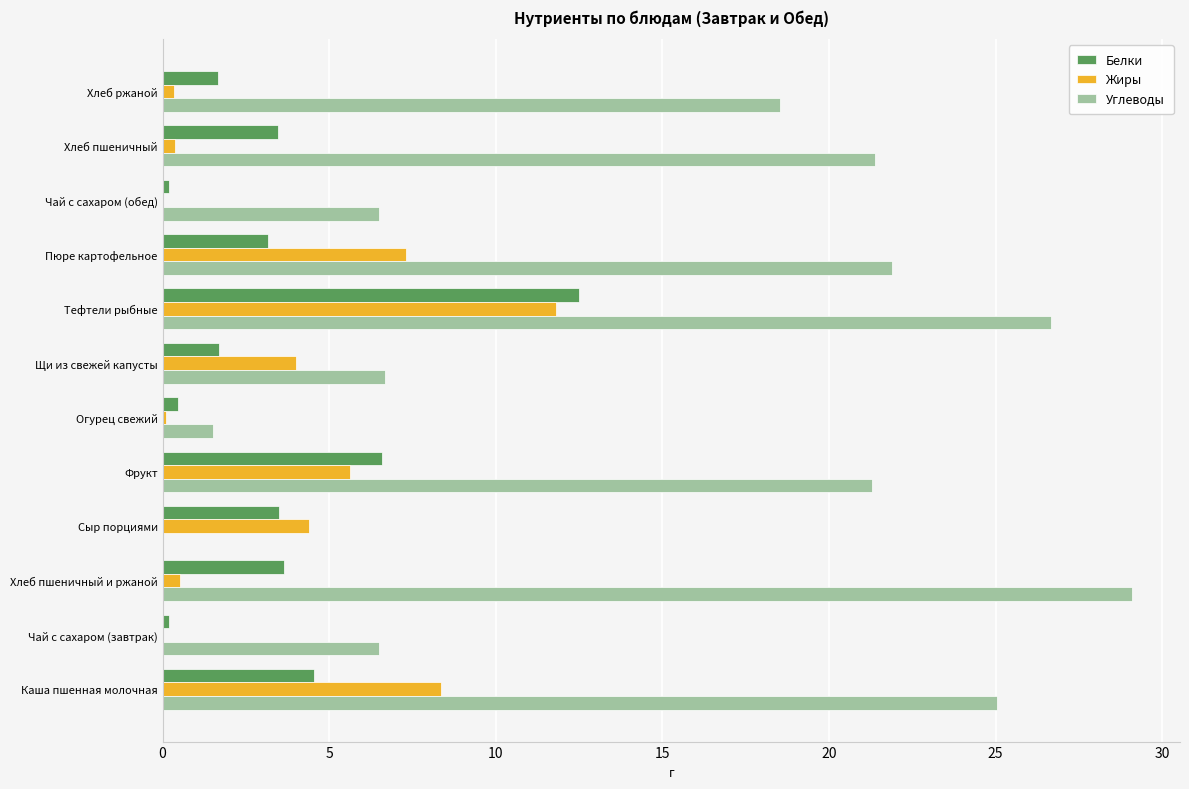

What is the average value of the Белки series?

3.5